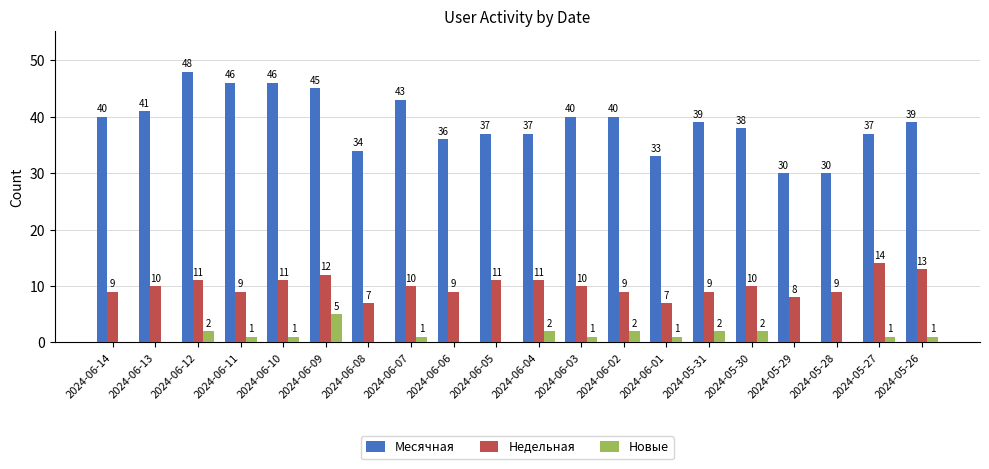

Which category has the highest value across all series?

2024-06-12